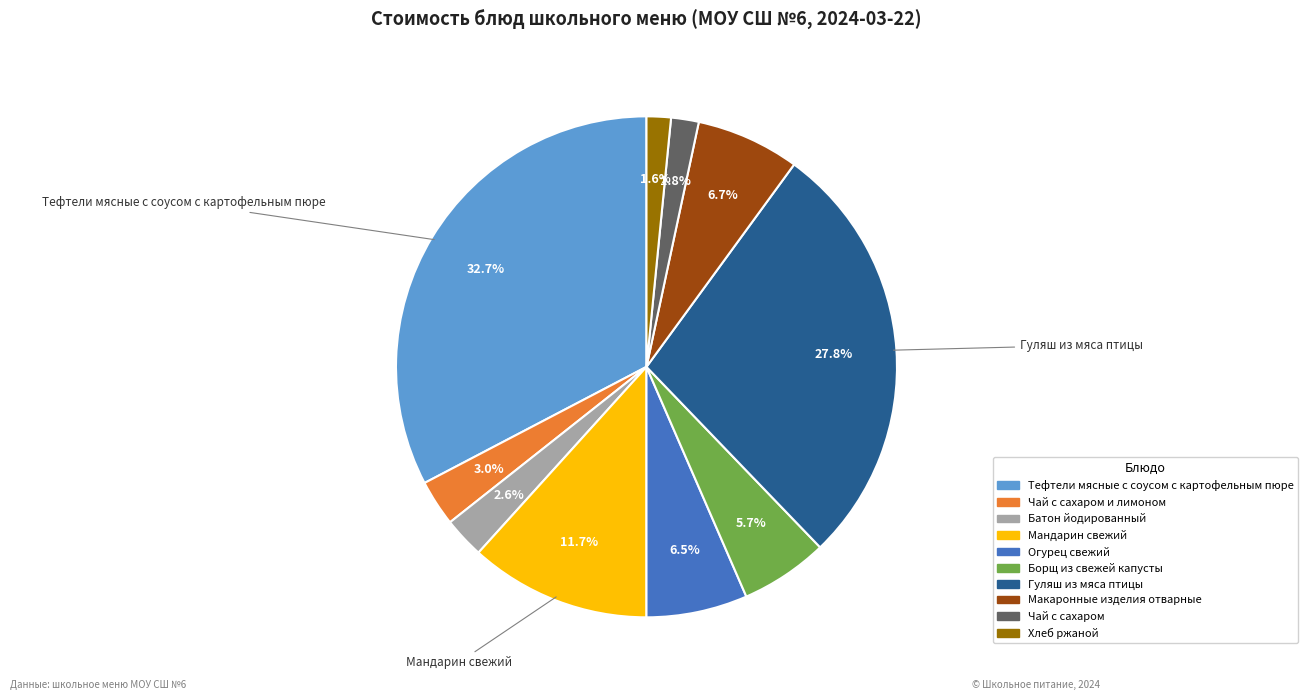

Is the sum of Чай с сахаром и лимоном and Чай с сахаром greater than half?

No